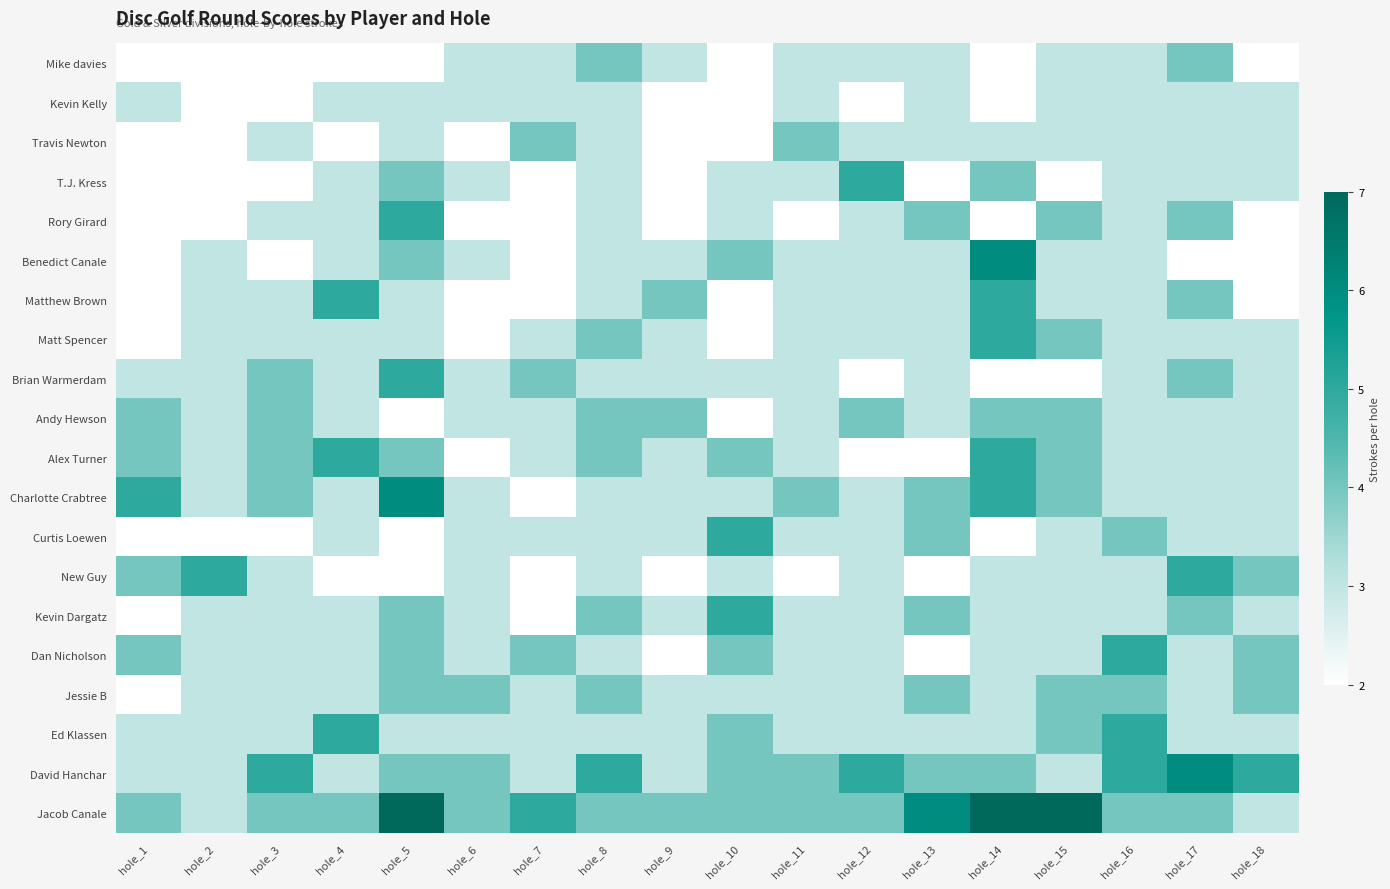

Reading right to left, list all the values displayed in this chart.

Mike davies: hole_18=2	hole_17=4	hole_16=3	hole_15=3	hole_14=2	hole_13=3	hole_12=3	hole_11=3	hole_10=2	hole_9=3	hole_8=4	hole_7=3	hole_6=3	hole_5=2	hole_4=2	hole_3=2	hole_2=2	hole_1=2
Kevin Kelly: hole_18=3	hole_17=3	hole_16=3	hole_15=3	hole_14=2	hole_13=3	hole_12=2	hole_11=3	hole_10=2	hole_9=2	hole_8=3	hole_7=3	hole_6=3	hole_5=3	hole_4=3	hole_3=2	hole_2=2	hole_1=3
Travis Newton: hole_18=3	hole_17=3	hole_16=3	hole_15=3	hole_14=3	hole_13=3	hole_12=3	hole_11=4	hole_10=2	hole_9=2	hole_8=3	hole_7=4	hole_6=2	hole_5=3	hole_4=2	hole_3=3	hole_2=2	hole_1=2
T.J. Kress: hole_18=3	hole_17=3	hole_16=3	hole_15=2	hole_14=4	hole_13=2	hole_12=5	hole_11=3	hole_10=3	hole_9=2	hole_8=3	hole_7=2	hole_6=3	hole_5=4	hole_4=3	hole_3=2	hole_2=2	hole_1=2
Rory Girard: hole_18=2	hole_17=4	hole_16=3	hole_15=4	hole_14=2	hole_13=4	hole_12=3	hole_11=2	hole_10=3	hole_9=2	hole_8=3	hole_7=2	hole_6=2	hole_5=5	hole_4=3	hole_3=3	hole_2=2	hole_1=2
Benedict Canale: hole_18=2	hole_17=2	hole_16=3	hole_15=3	hole_14=6	hole_13=3	hole_12=3	hole_11=3	hole_10=4	hole_9=3	hole_8=3	hole_7=2	hole_6=3	hole_5=4	hole_4=3	hole_3=2	hole_2=3	hole_1=2
Matthew Brown: hole_18=2	hole_17=4	hole_16=3	hole_15=3	hole_14=5	hole_13=3	hole_12=3	hole_11=3	hole_10=2	hole_9=4	hole_8=3	hole_7=2	hole_6=2	hole_5=3	hole_4=5	hole_3=3	hole_2=3	hole_1=2
Matt Spencer: hole_18=3	hole_17=3	hole_16=3	hole_15=4	hole_14=5	hole_13=3	hole_12=3	hole_11=3	hole_10=2	hole_9=3	hole_8=4	hole_7=3	hole_6=2	hole_5=3	hole_4=3	hole_3=3	hole_2=3	hole_1=2
Brian Warmerdam: hole_18=3	hole_17=4	hole_16=3	hole_15=2	hole_14=2	hole_13=3	hole_12=2	hole_11=3	hole_10=3	hole_9=3	hole_8=3	hole_7=4	hole_6=3	hole_5=5	hole_4=3	hole_3=4	hole_2=3	hole_1=3
Andy Hewson: hole_18=3	hole_17=3	hole_16=3	hole_15=4	hole_14=4	hole_13=3	hole_12=4	hole_11=3	hole_10=2	hole_9=4	hole_8=4	hole_7=3	hole_6=3	hole_5=2	hole_4=3	hole_3=4	hole_2=3	hole_1=4
Alex Turner: hole_18=3	hole_17=3	hole_16=3	hole_15=4	hole_14=5	hole_13=2	hole_12=2	hole_11=3	hole_10=4	hole_9=3	hole_8=4	hole_7=3	hole_6=2	hole_5=4	hole_4=5	hole_3=4	hole_2=3	hole_1=4
Charlotte Crabtree: hole_18=3	hole_17=3	hole_16=3	hole_15=4	hole_14=5	hole_13=4	hole_12=3	hole_11=4	hole_10=3	hole_9=3	hole_8=3	hole_7=2	hole_6=3	hole_5=6	hole_4=3	hole_3=4	hole_2=3	hole_1=5
Curtis Loewen: hole_18=3	hole_17=3	hole_16=4	hole_15=3	hole_14=2	hole_13=4	hole_12=3	hole_11=3	hole_10=5	hole_9=3	hole_8=3	hole_7=3	hole_6=3	hole_5=2	hole_4=3	hole_3=2	hole_2=2	hole_1=2
New Guy: hole_18=4	hole_17=5	hole_16=3	hole_15=3	hole_14=3	hole_13=2	hole_12=3	hole_11=2	hole_10=3	hole_9=2	hole_8=3	hole_7=2	hole_6=3	hole_5=2	hole_4=2	hole_3=3	hole_2=5	hole_1=4
Kevin Dargatz: hole_18=3	hole_17=4	hole_16=3	hole_15=3	hole_14=3	hole_13=4	hole_12=3	hole_11=3	hole_10=5	hole_9=3	hole_8=4	hole_7=2	hole_6=3	hole_5=4	hole_4=3	hole_3=3	hole_2=3	hole_1=2
Dan Nicholson: hole_18=4	hole_17=3	hole_16=5	hole_15=3	hole_14=3	hole_13=2	hole_12=3	hole_11=3	hole_10=4	hole_9=2	hole_8=3	hole_7=4	hole_6=3	hole_5=4	hole_4=3	hole_3=3	hole_2=3	hole_1=4
Jessie B: hole_18=4	hole_17=3	hole_16=4	hole_15=4	hole_14=3	hole_13=4	hole_12=3	hole_11=3	hole_10=3	hole_9=3	hole_8=4	hole_7=3	hole_6=4	hole_5=4	hole_4=3	hole_3=3	hole_2=3	hole_1=2
Ed Klassen: hole_18=3	hole_17=3	hole_16=5	hole_15=4	hole_14=3	hole_13=3	hole_12=3	hole_11=3	hole_10=4	hole_9=3	hole_8=3	hole_7=3	hole_6=3	hole_5=3	hole_4=5	hole_3=3	hole_2=3	hole_1=3
David Hanchar: hole_18=5	hole_17=6	hole_16=5	hole_15=3	hole_14=4	hole_13=4	hole_12=5	hole_11=4	hole_10=4	hole_9=3	hole_8=5	hole_7=3	hole_6=4	hole_5=4	hole_4=3	hole_3=5	hole_2=3	hole_1=3
Jacob Canale: hole_18=3	hole_17=4	hole_16=4	hole_15=7	hole_14=7	hole_13=6	hole_12=4	hole_11=4	hole_10=4	hole_9=4	hole_8=4	hole_7=5	hole_6=4	hole_5=7	hole_4=4	hole_3=4	hole_2=3	hole_1=4